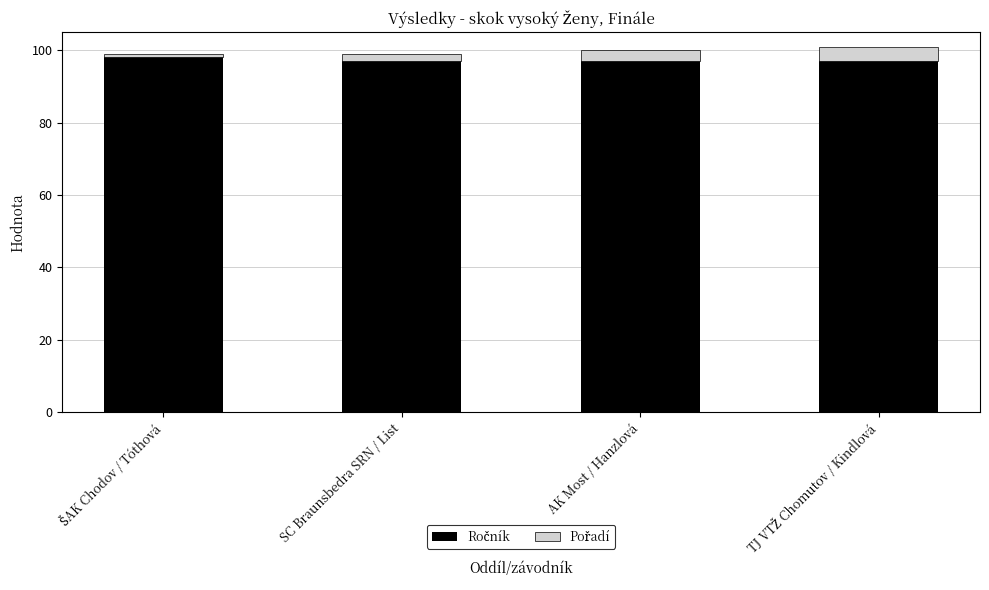

What is the total value across all series at AK Most / Hanzlová?

100